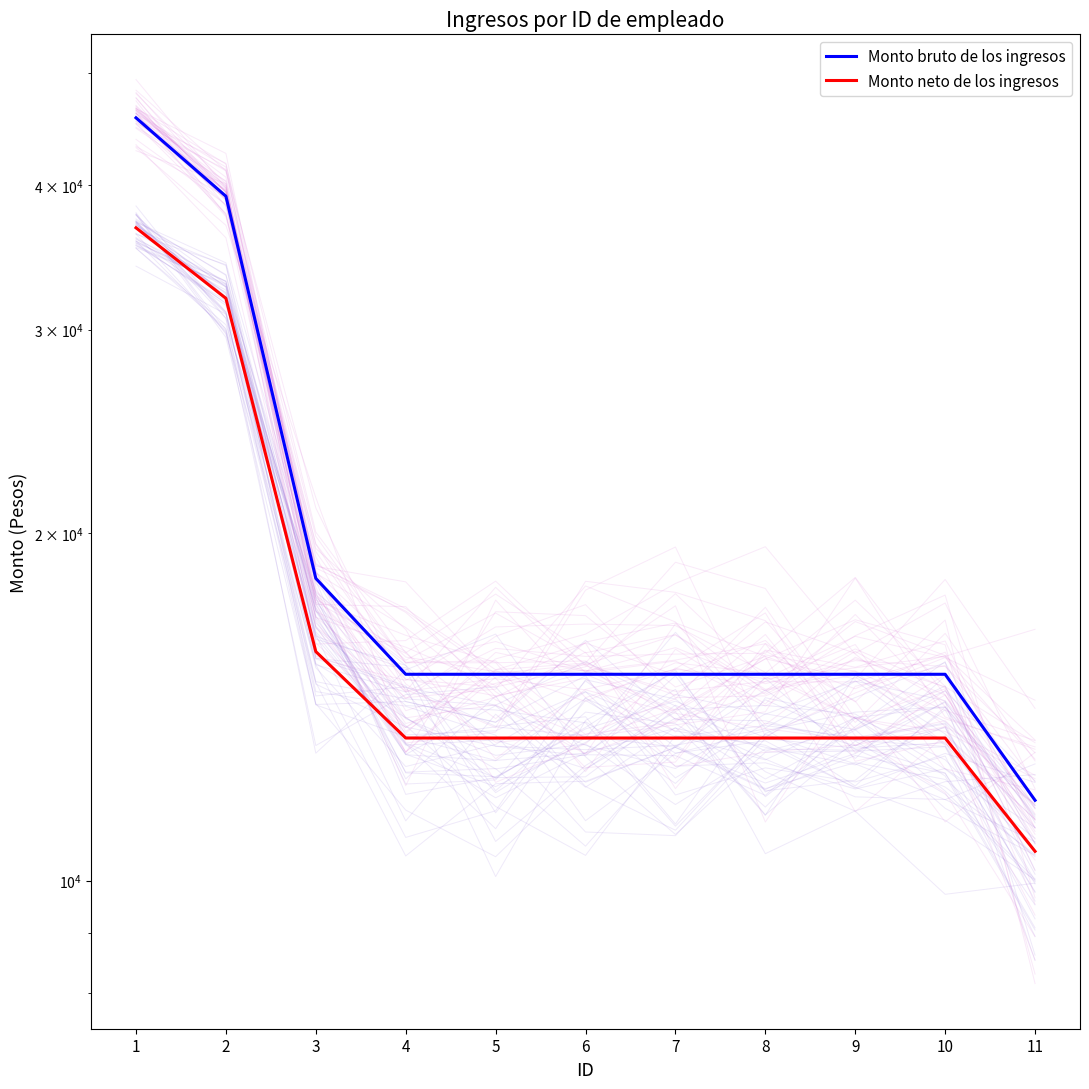

True or false: Monto bruto de los ingresos and Monto neto de los ingresos cross at least once.

False